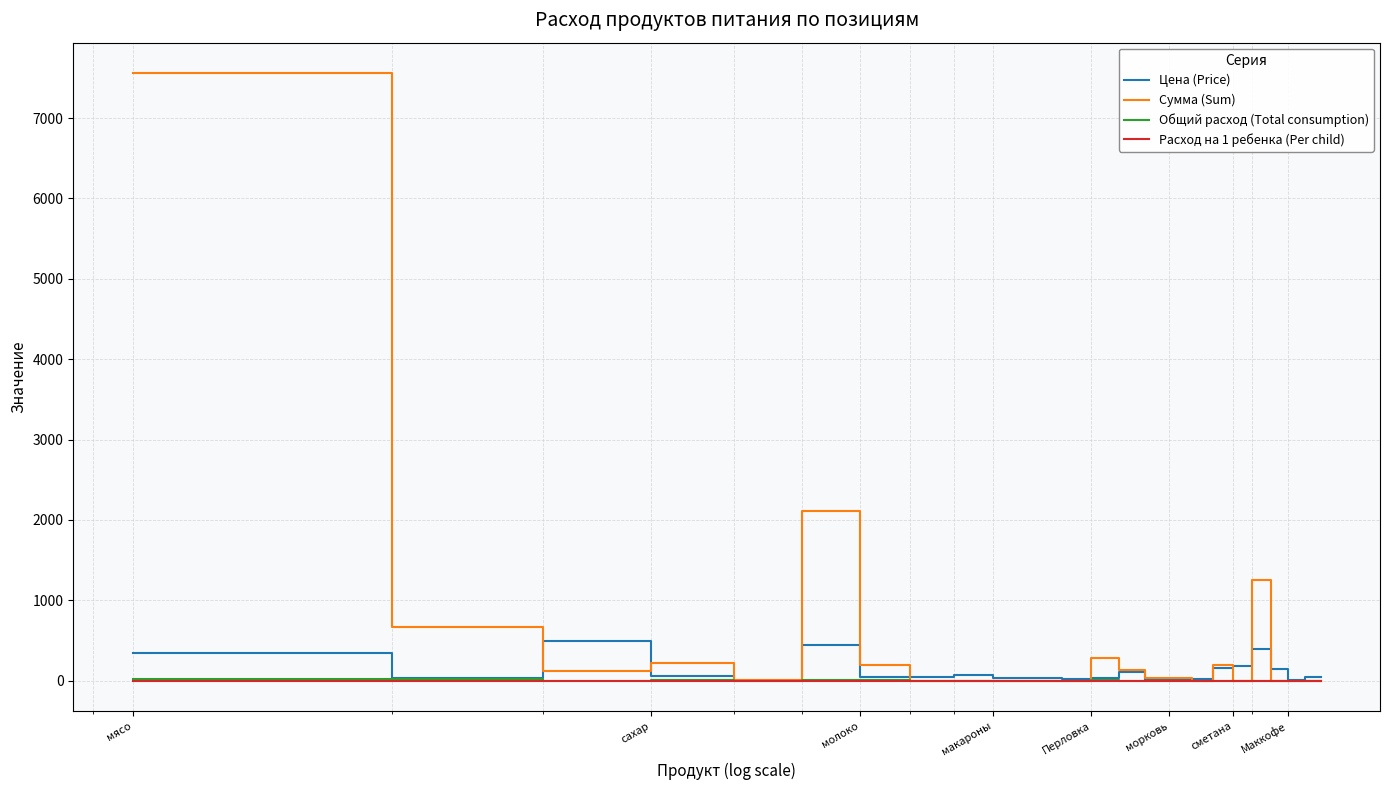

What is the greatest value displayed?

7560.0